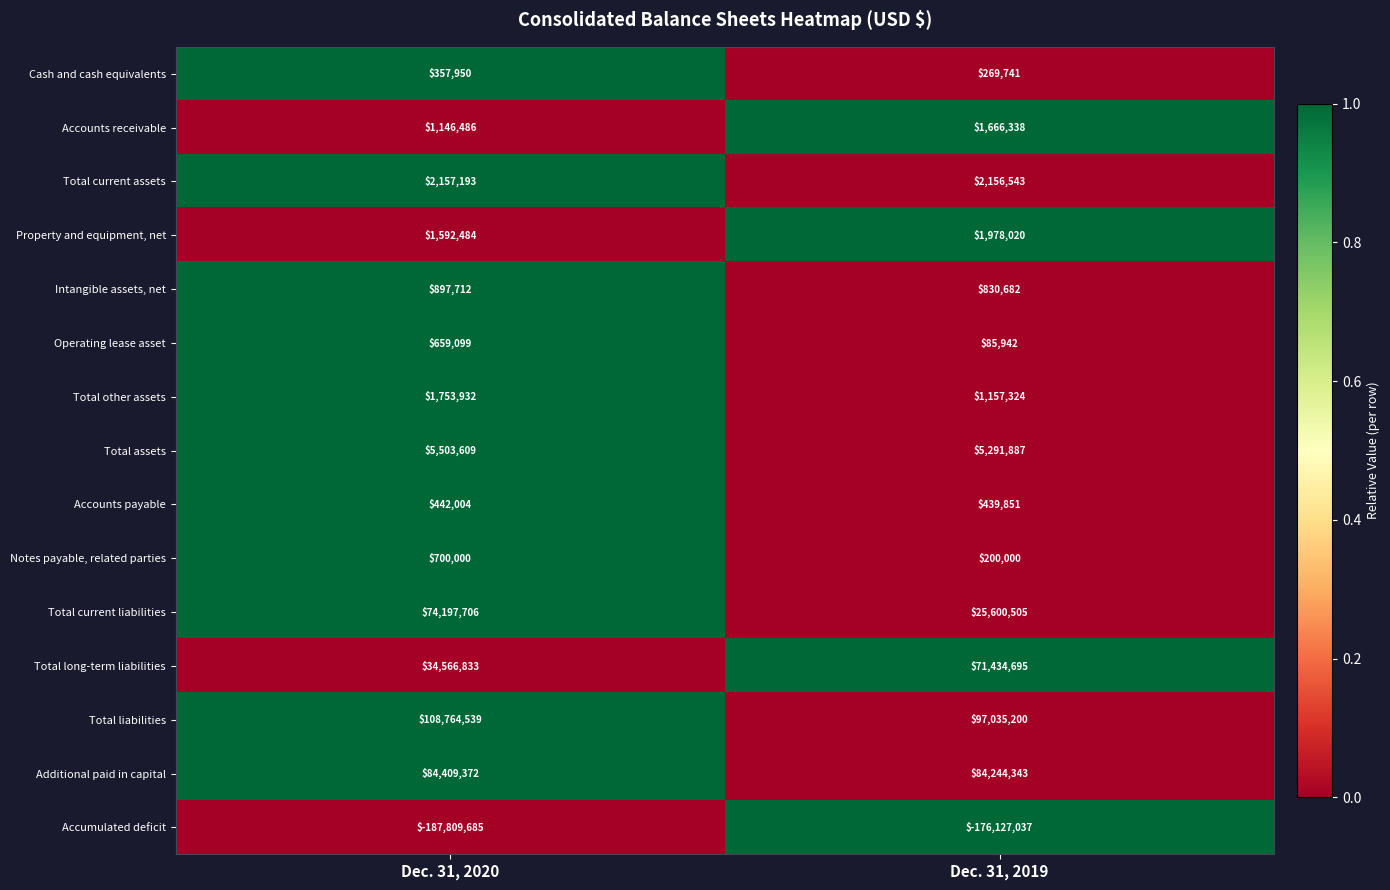

How many series are shown in this chart?

15